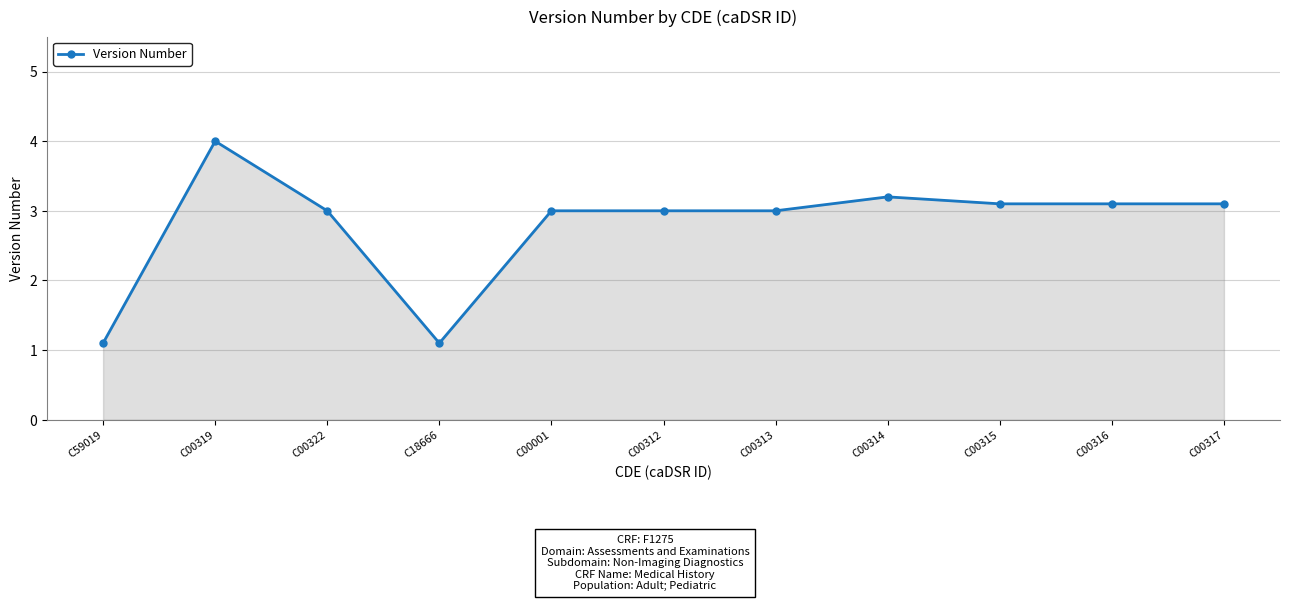

Is it true that the value at C00315 is 3.1?

True